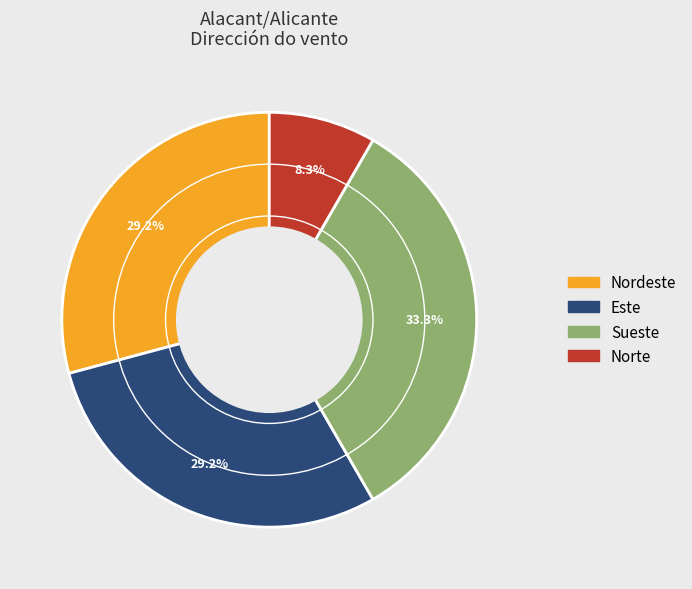

Is there any slice that represents more than half of the pie?

No